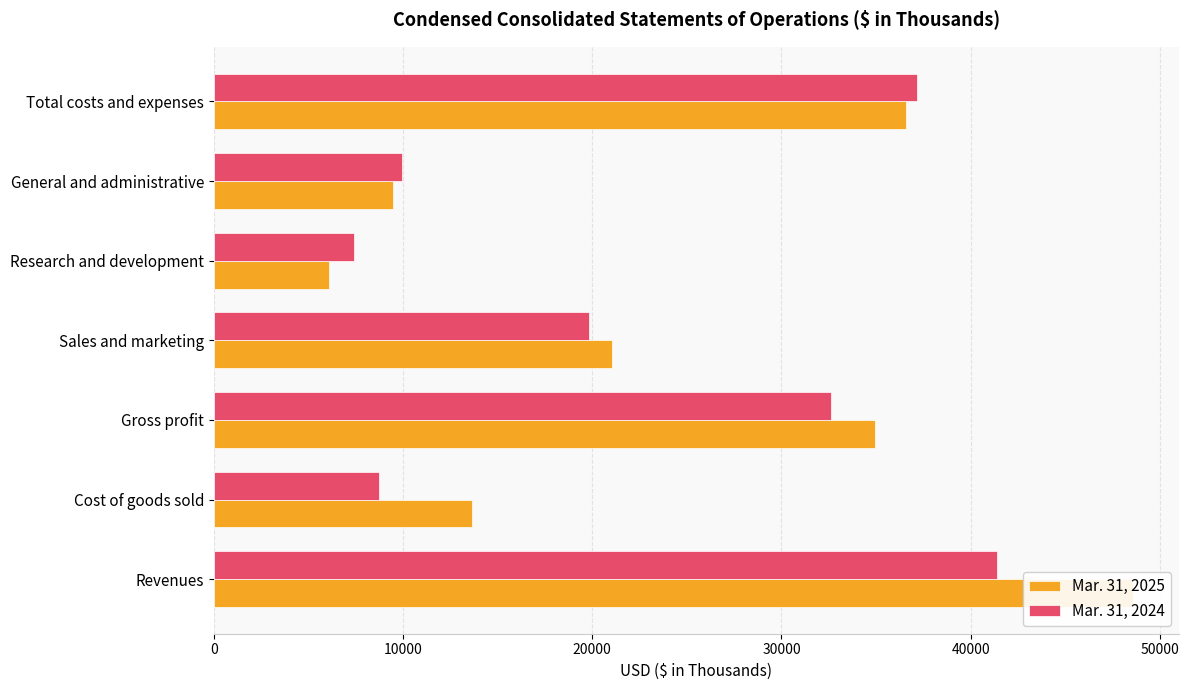

How many values in the Mar. 31, 2025 series exceed 21045?

3